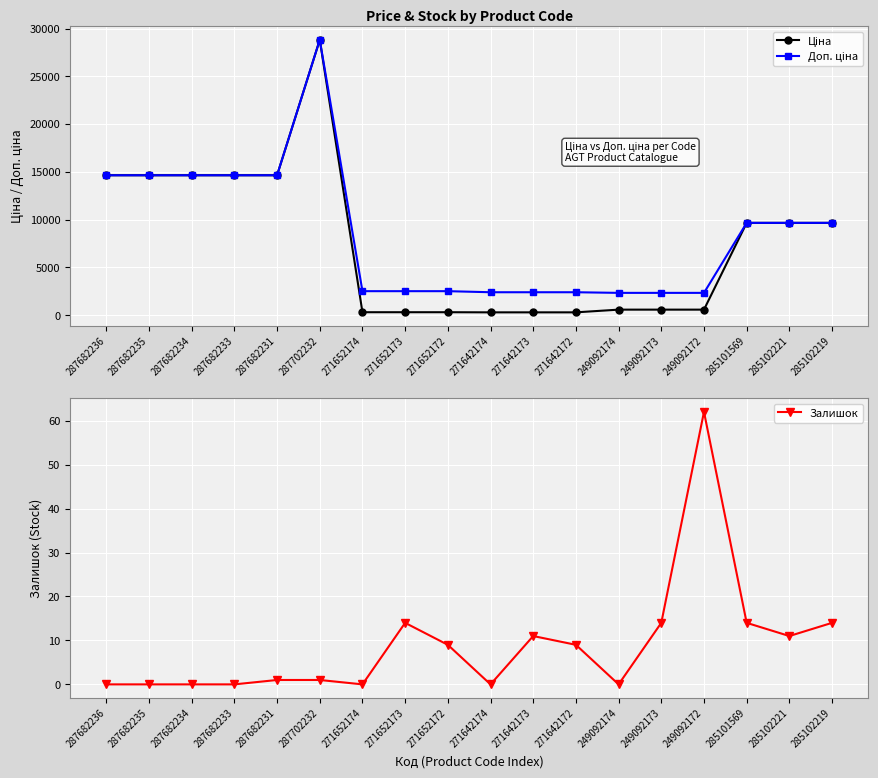

At which label is Ціна closest to 14561?

287682236